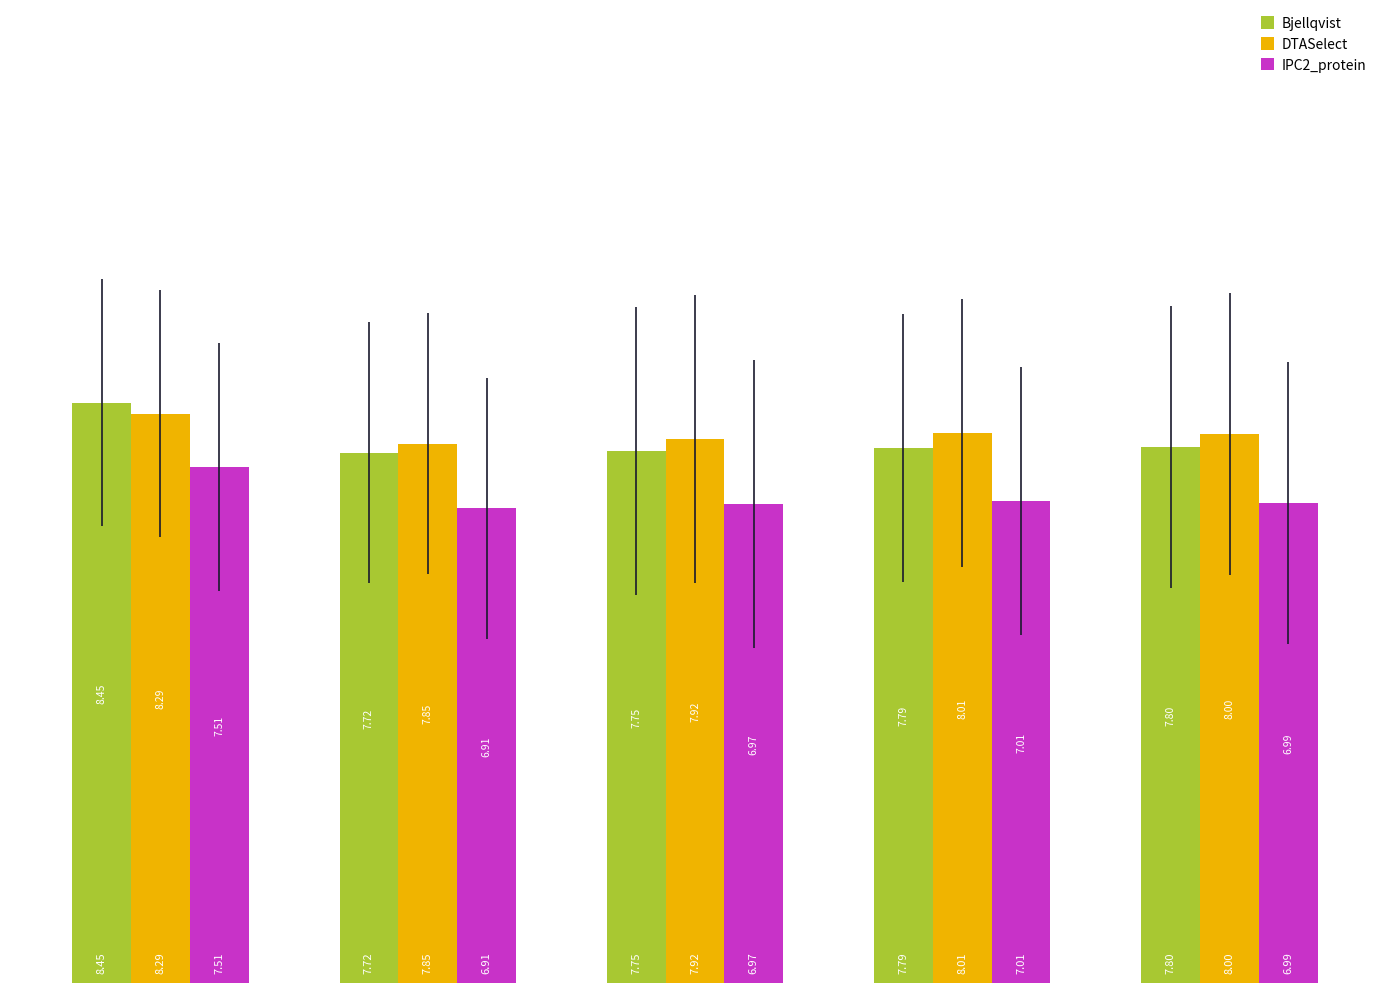

Rank the series by their maximum value, from lowest to highest.

IPC2_protein, DTASelect, Bjellqvist